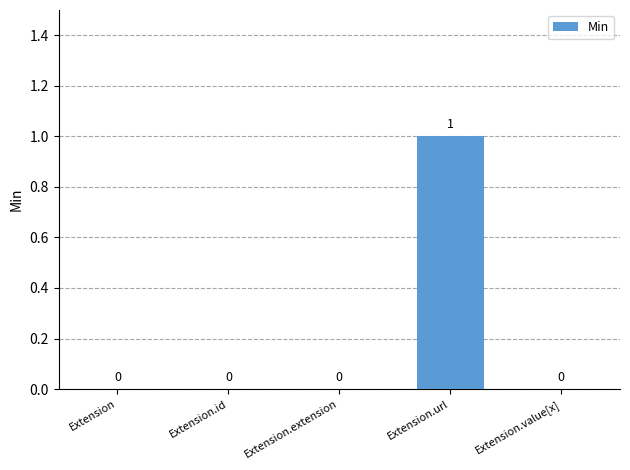

How many values are between 0 and 1?

5